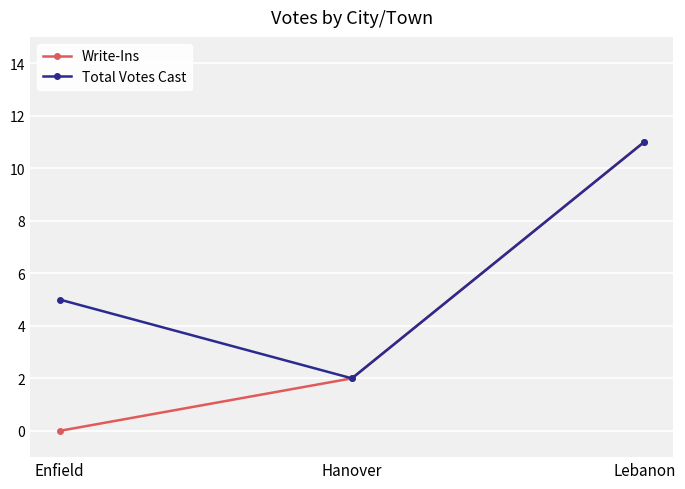

List the labels in order of Write-Ins value, largest first.

Lebanon, Hanover, Enfield